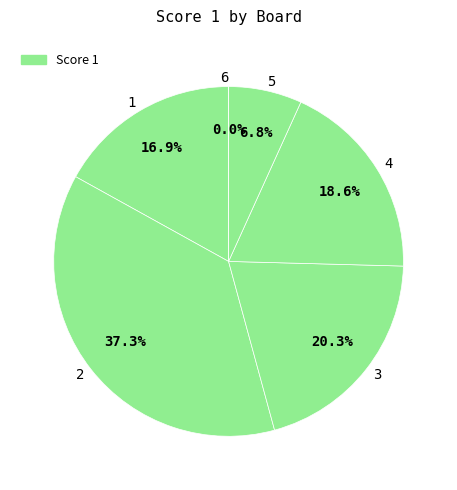

How many slices are in this pie chart?

6